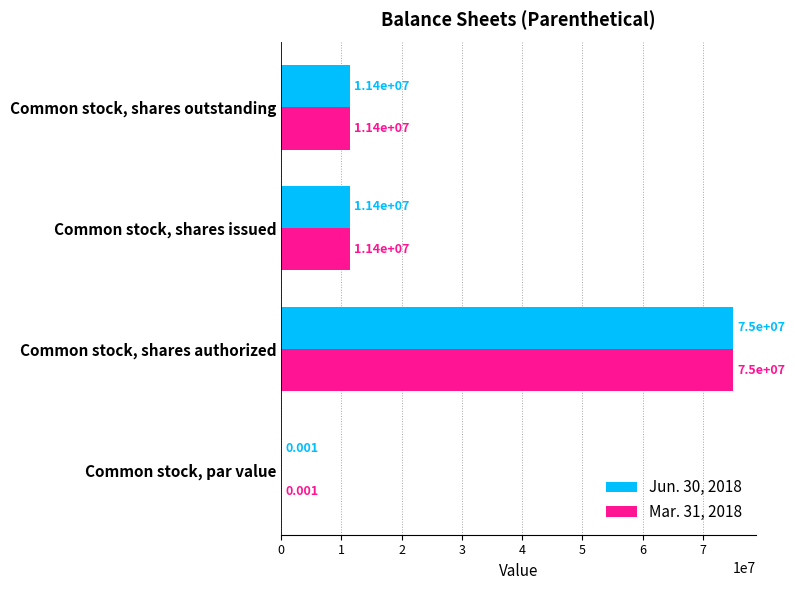

Which label corresponds to the largest value in the chart?

Common stock, shares authorized